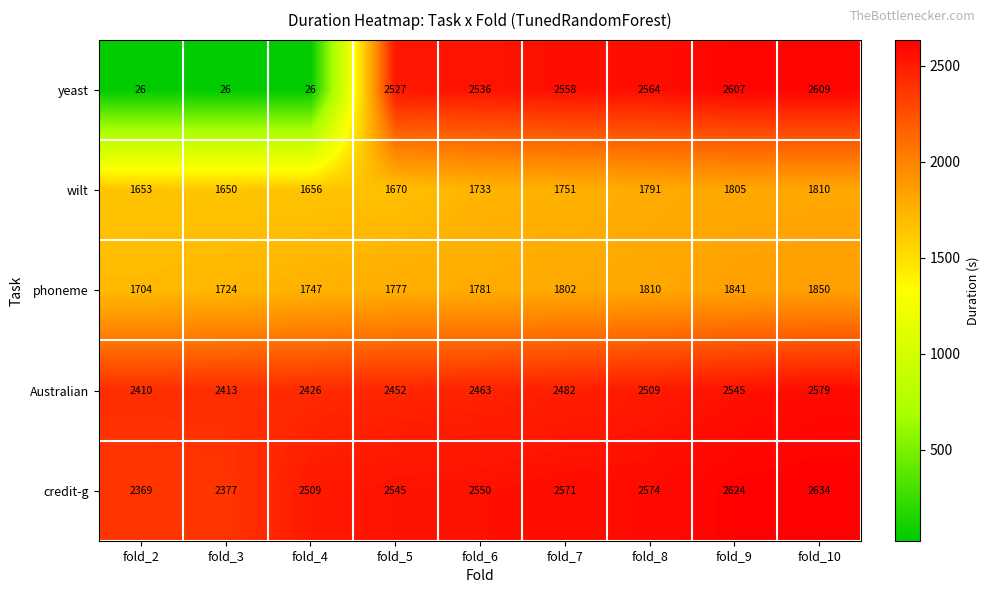

What is the sum of all wilt values?

15519